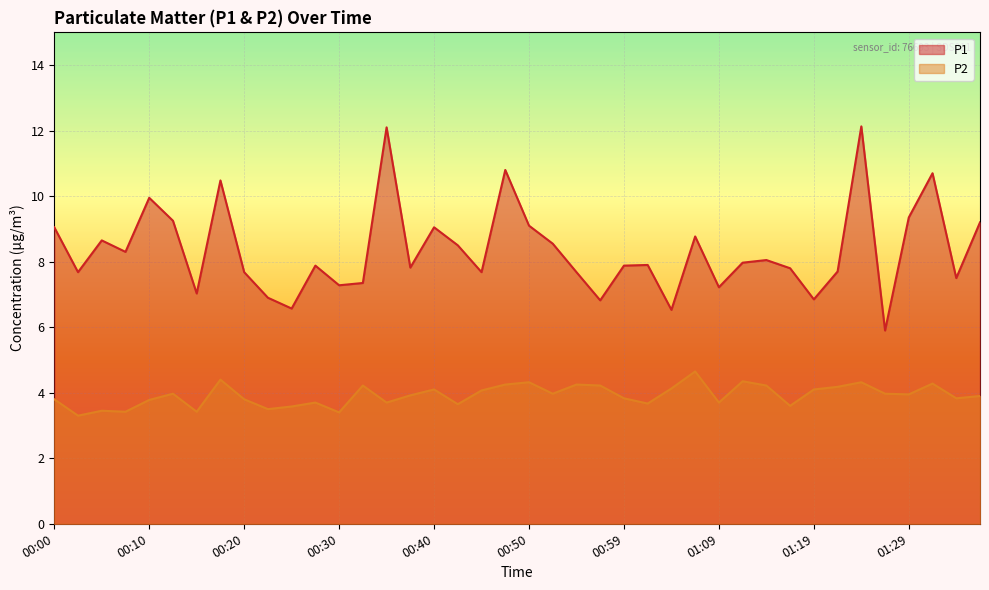

True or false: P1 and P2 intersect in this chart.

False